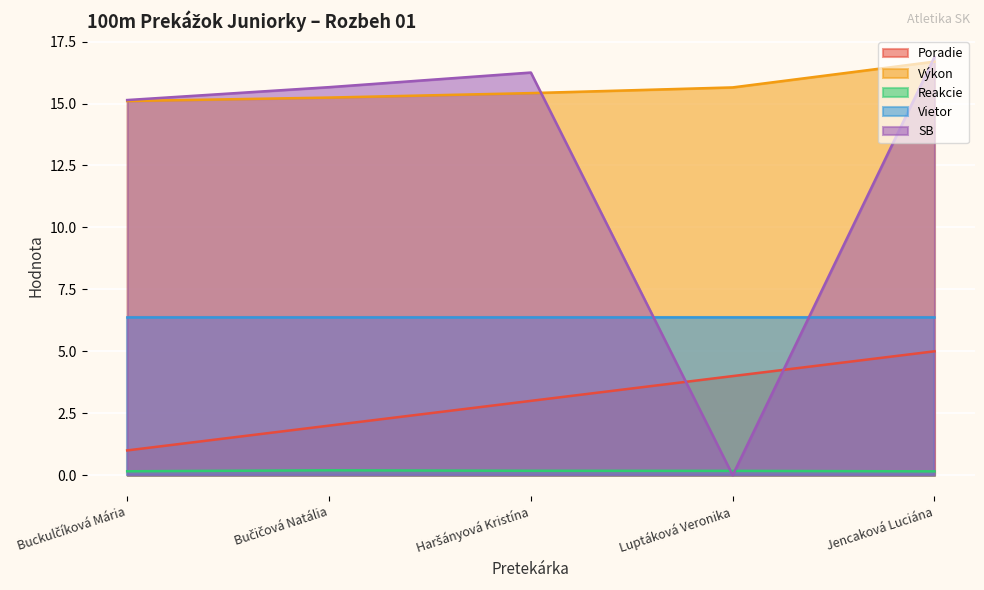

At which category is the sum across all series the highest?

Jencaková Luciána